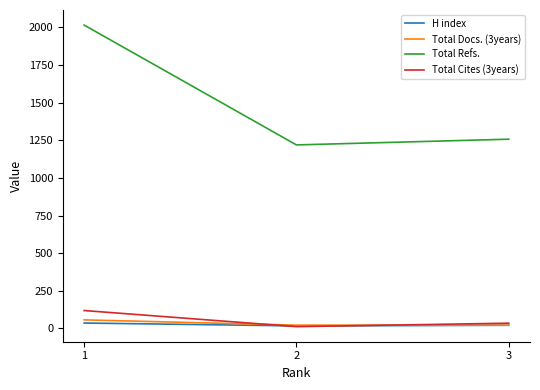

How many lines are shown in the chart?

4